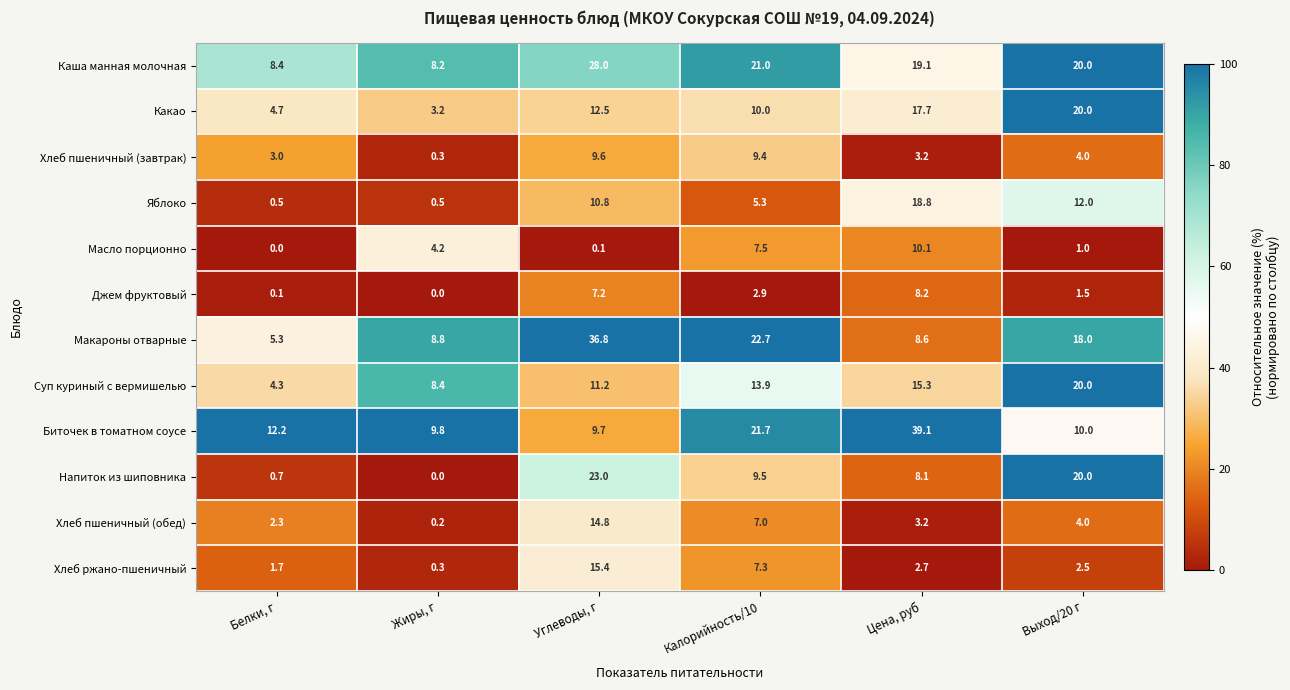

Read the Хлеб пшеничный (завтрак) value at Жиры, г.

0.3